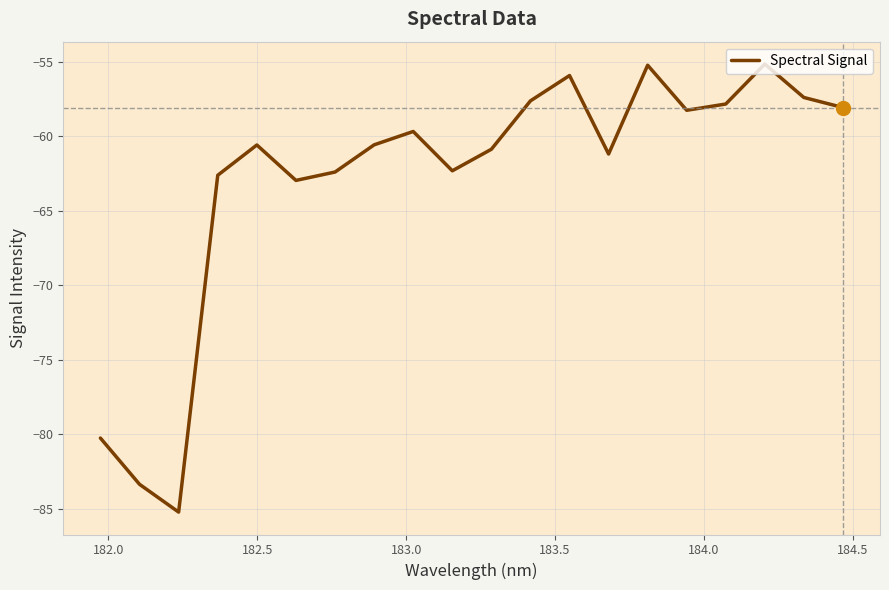

What is the difference between the maximum and minimum values?

30.1